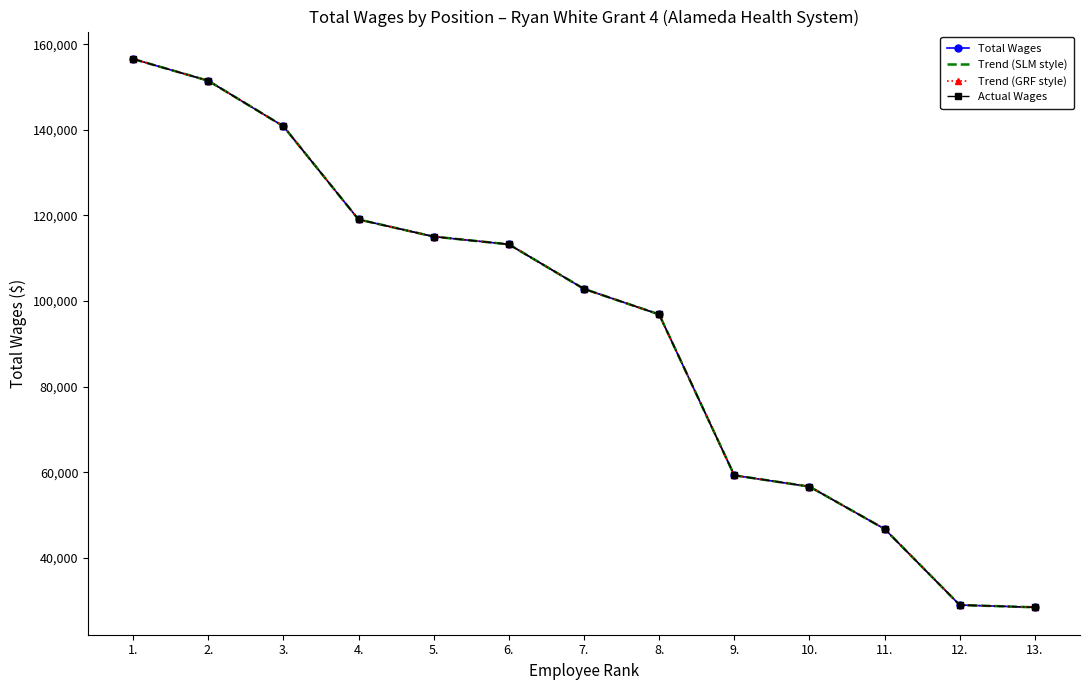

List the series in order of their peak value, lowest first.

Total Wages, Trend (SLM style), Trend (GRF style), Actual Wages